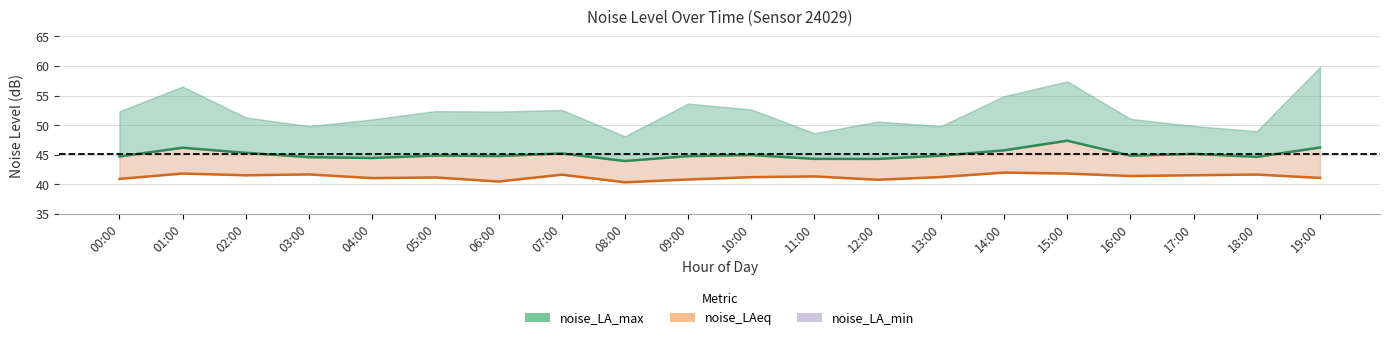

At which label is the value closest to 45?

10:00